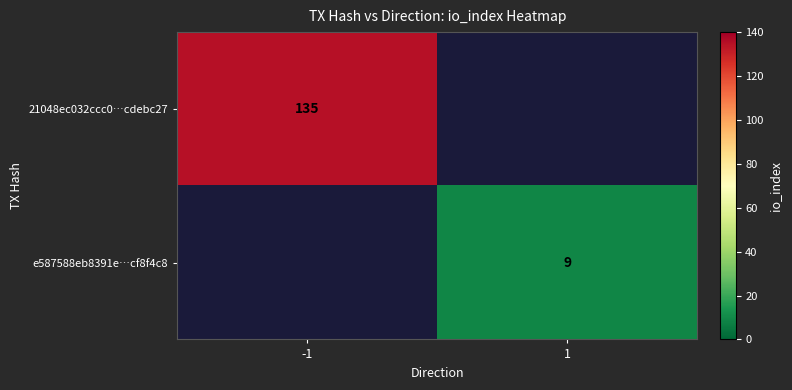

The value of e587588eb8391e…cf8f4c8 at 1 is 9. True or false?

True